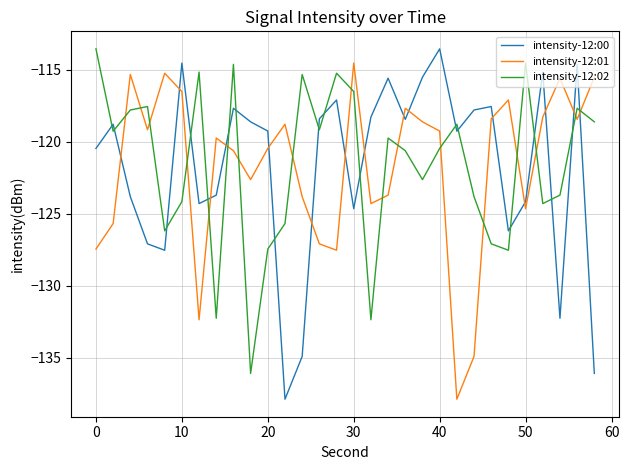

Which series ends up on top after the final intersection of intensity-12:00 and intensity-12:01?

intensity-12:01